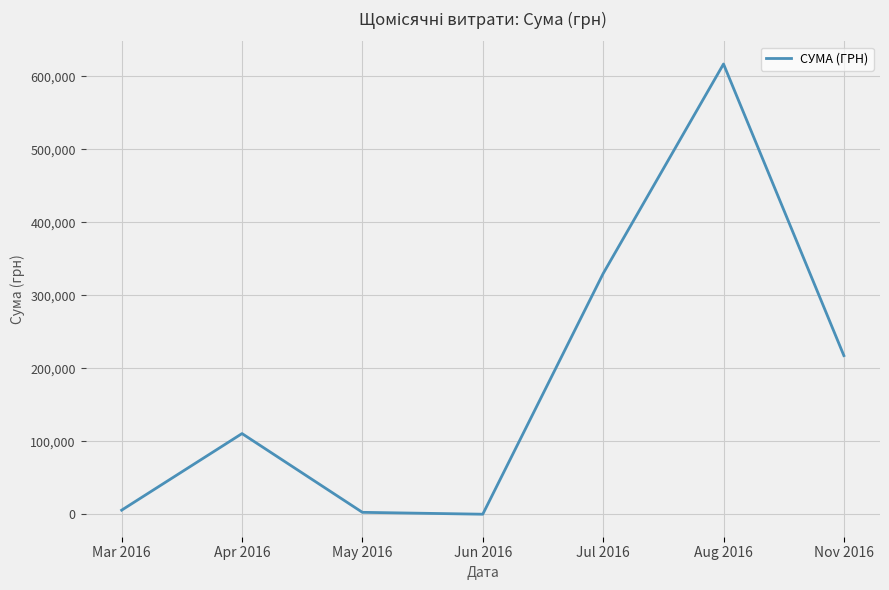

Where is the data nearest to the value 308458?

Jul 2016